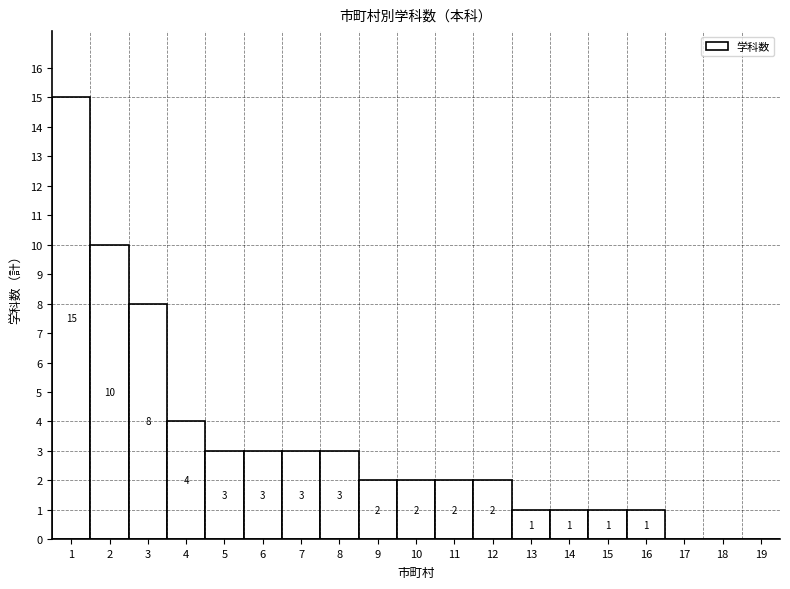

Reading right to left, what are all the values shown in this chart?

19=0	18=0	17=0	16=1	15=1	14=1	13=1	12=2	11=2	10=2	9=2	8=3	7=3	6=3	5=3	4=4	3=8	2=10	1=15